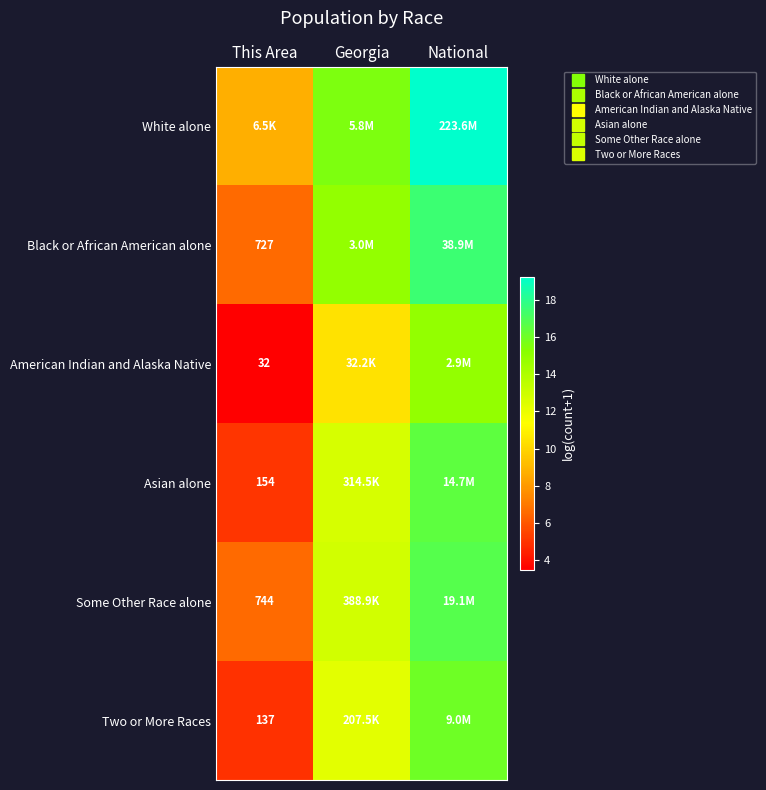

Which has a higher value, National or Georgia?

National